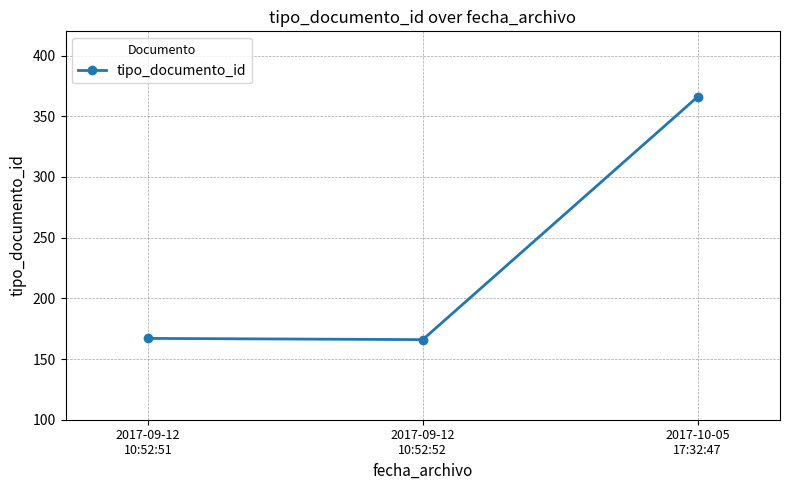

What is the greatest value displayed?

366